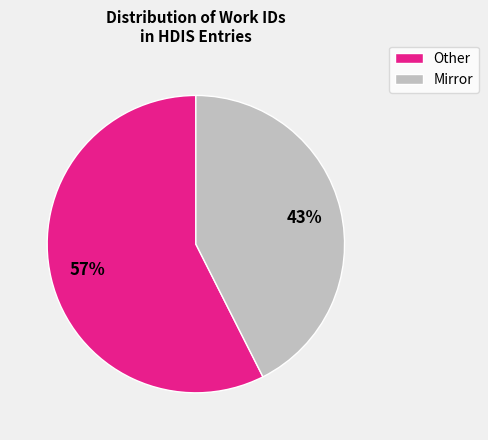

Does any single category account for the majority?

Yes